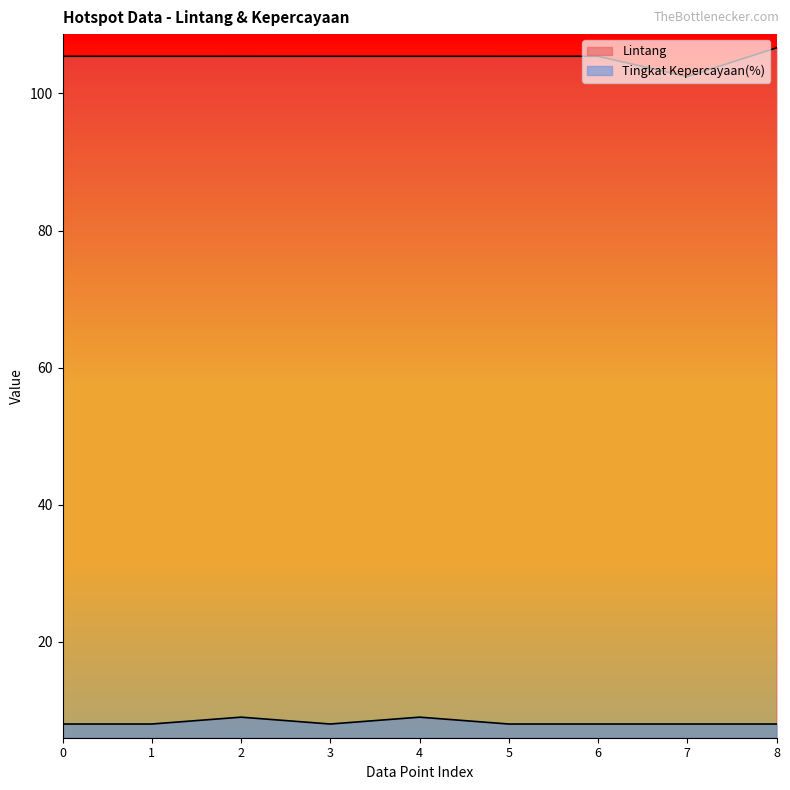

Is it true that Lintang equals 161.9 at 7?

False